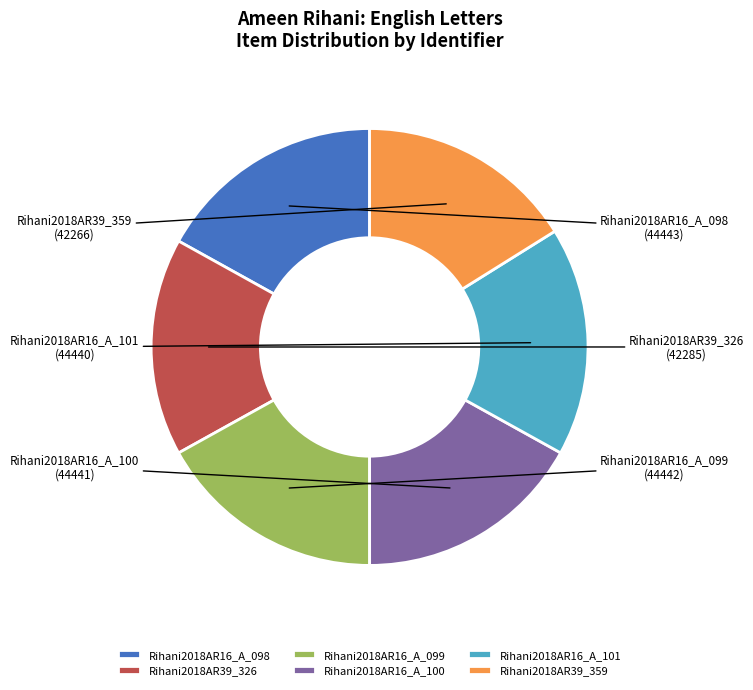

Between Rihani2018AR39_359 and Rihani2018AR16_A_101, which is larger?

Rihani2018AR16_A_101